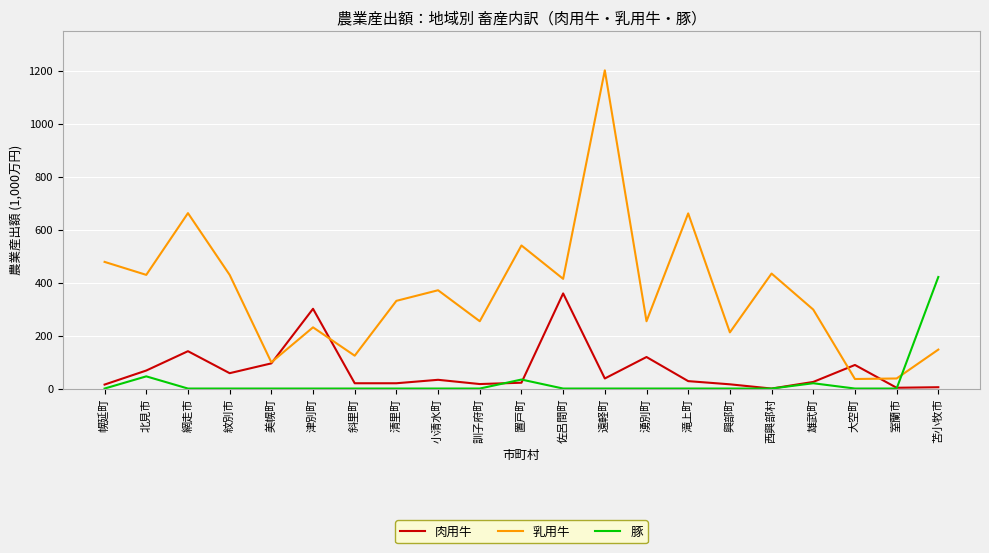

Rank the series by their maximum value, from highest to lowest.

乳用牛, 豚, 肉用牛